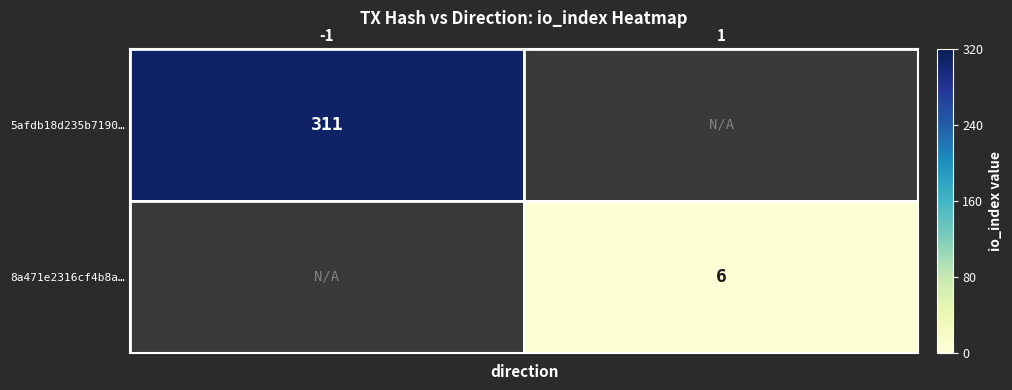

Is it true that 8a471e2316cf4b8a… equals 8 at 1?

False